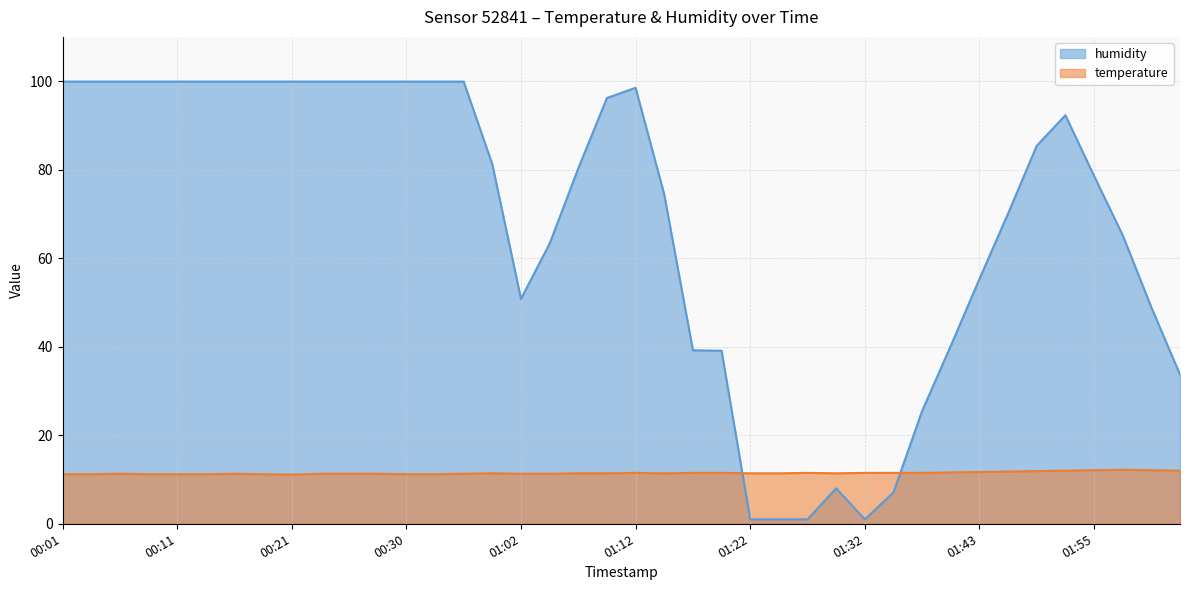

What is the difference between the temperature values at 02:01 and 00:11?

0.9